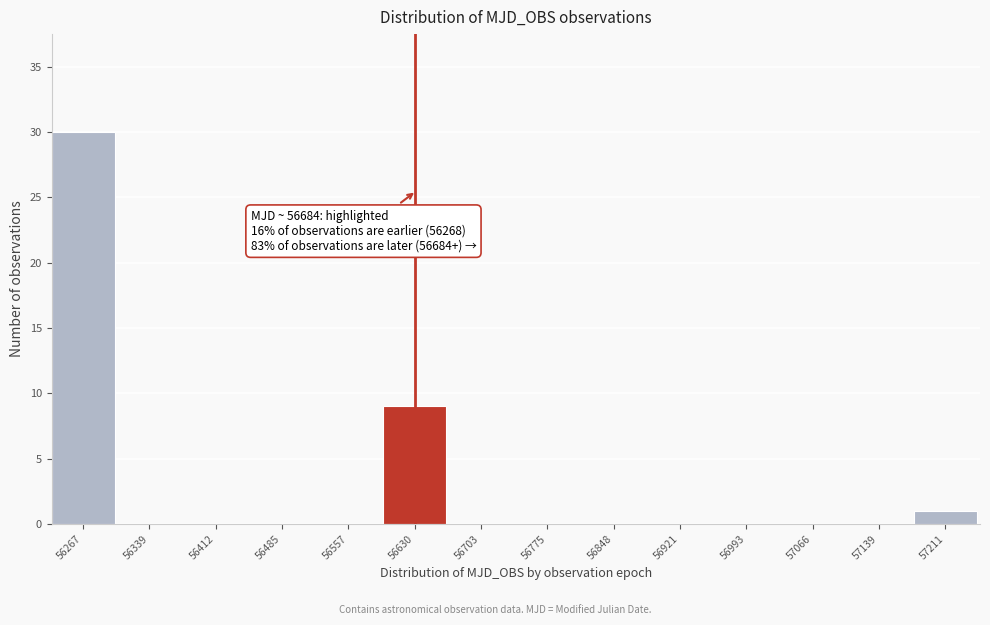

Reading left to right, what are all the values shown in this chart?

56267=30	56339=0	56412=0	56485=0	56557=0	56630=9	56703=0	56775=0	56848=0	56921=0	56993=0	57066=0	57139=0	57211=1